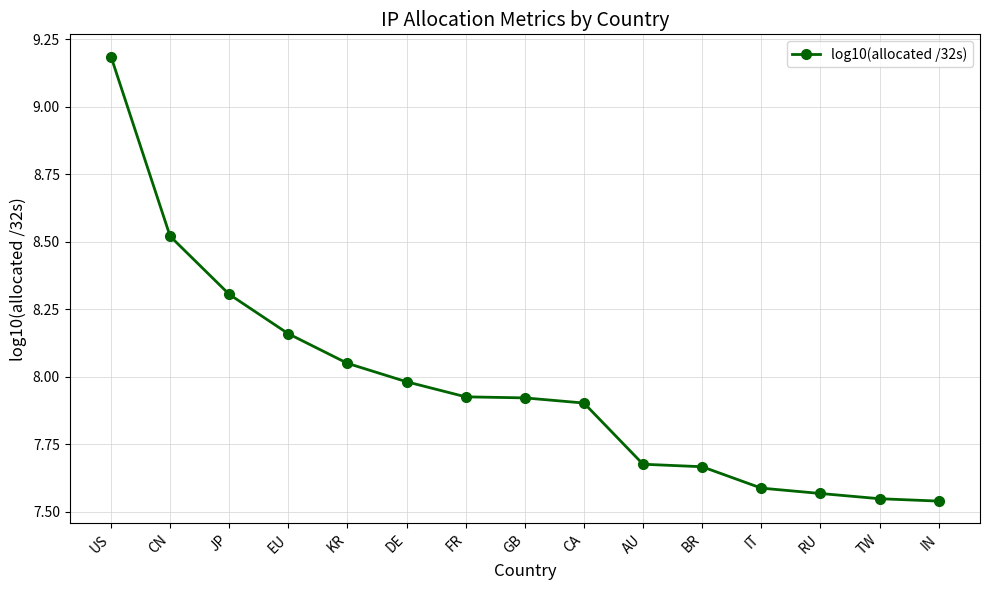

How many distinct data groups are displayed?

1